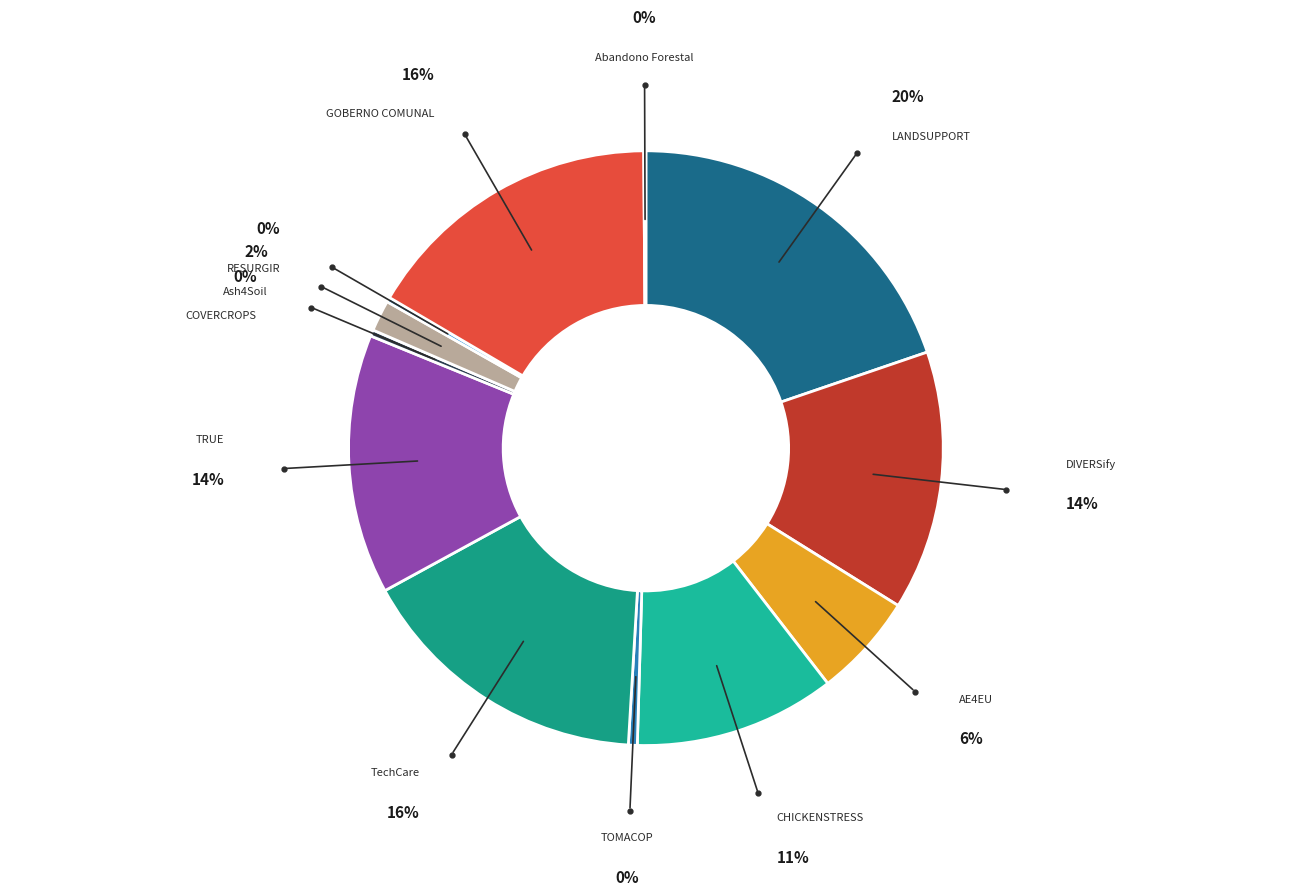

Is the sum of LANDSUPPORT and Ash4Soil greater than half?

No